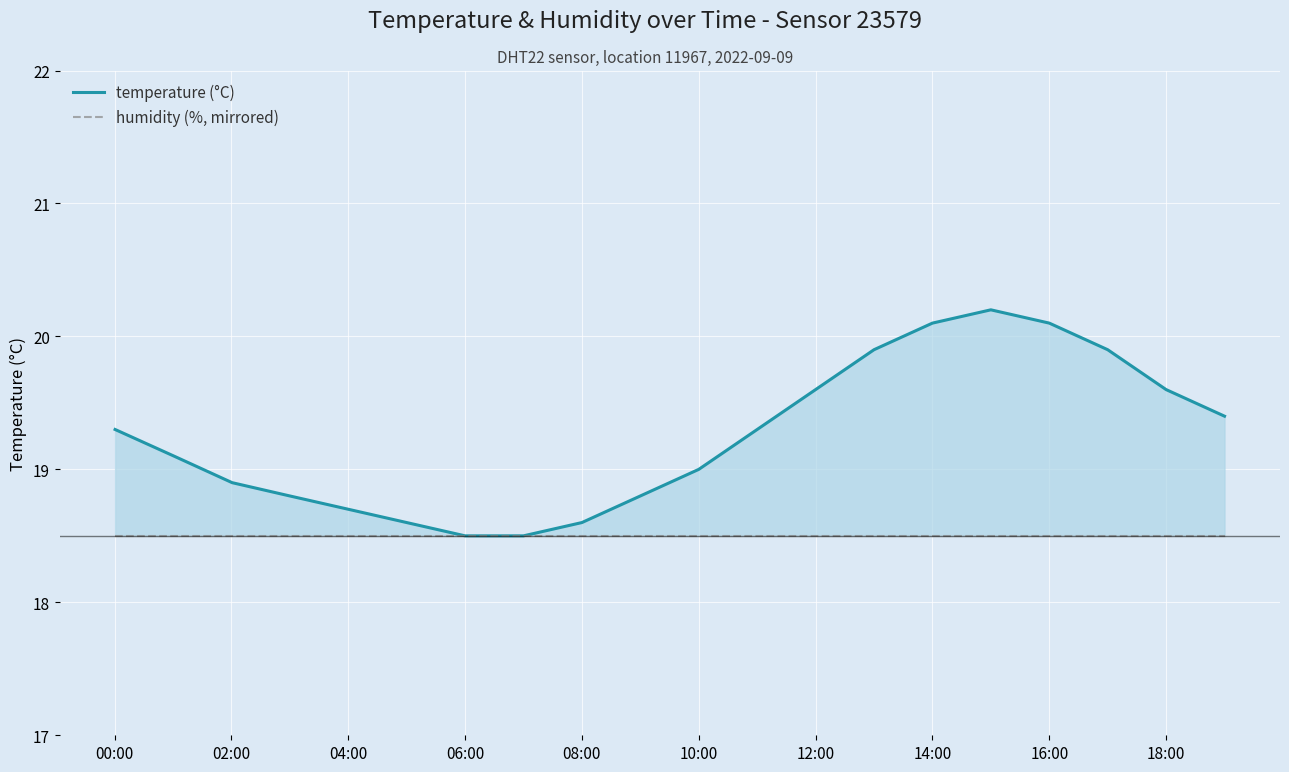

How many distinct data groups are displayed?

2